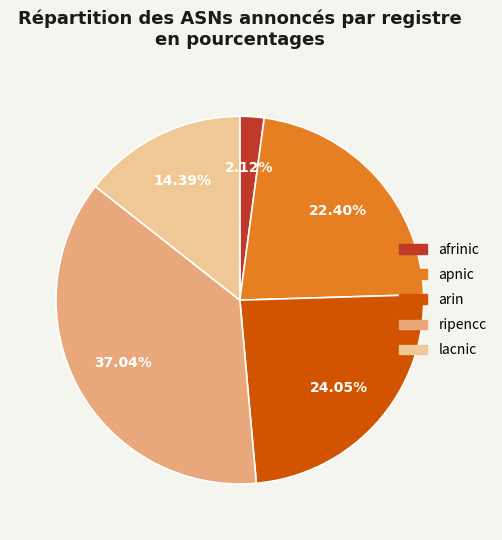

To the nearest percent, what is the difference between the arin and apnic slice percentages?

2%